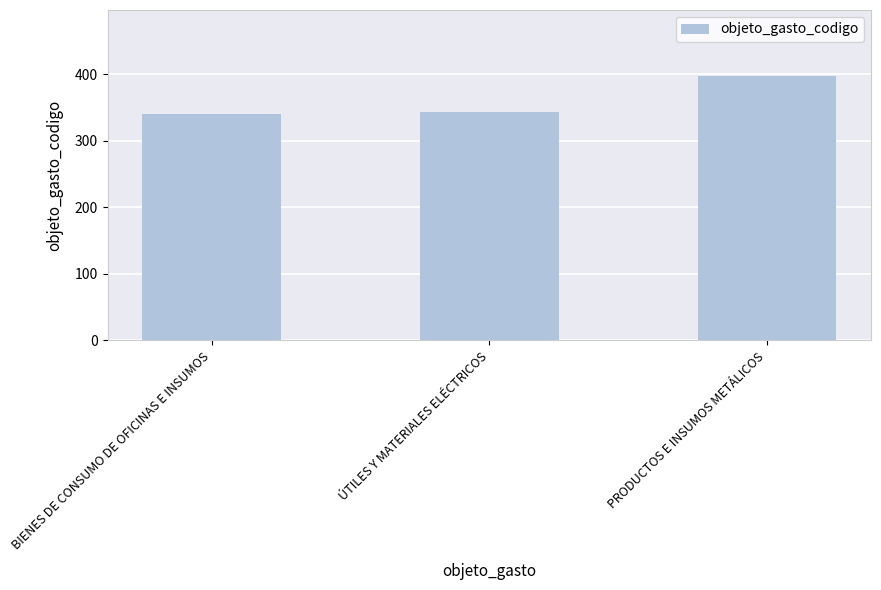

Reading right to left, list all the values displayed in this chart.

PRODUCTOS E INSUMOS METÁLICOS=397	ÚTILES Y MATERIALES ELÉCTRICOS=343	BIENES DE CONSUMO DE OFICINAS E INSUMOS=340